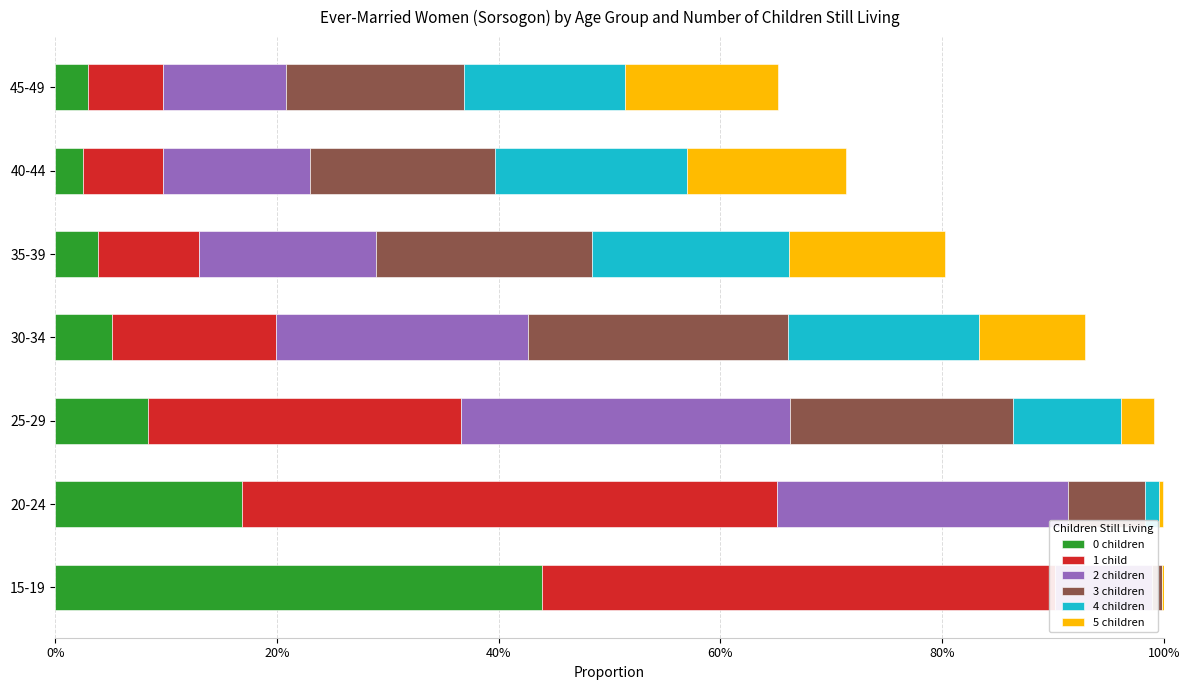

What is the difference between the highest and lowest values at 35-39?

0.2